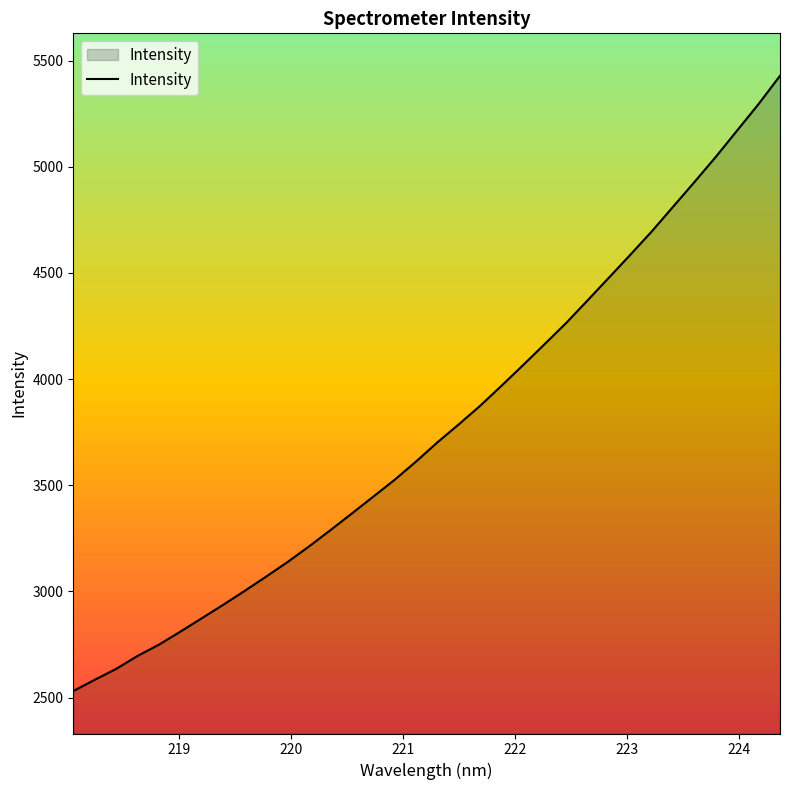

How many series are shown in this chart?

1